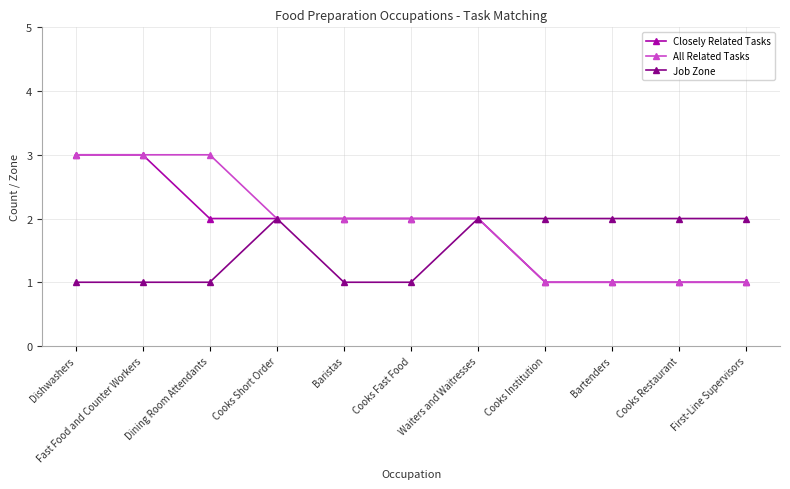

What is the value of the Job Zone point at the 7th from the left?

2